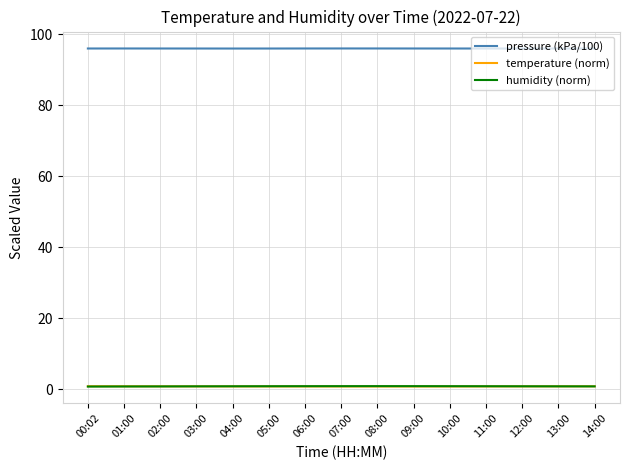

What is the maximum value shown in the chart?

96.0